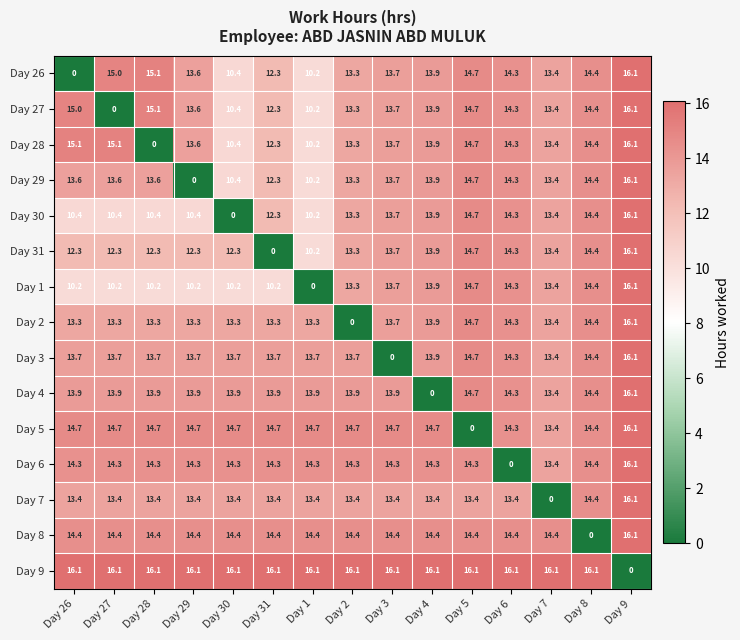

At which label does Day 1 reach its peak?

Day 9